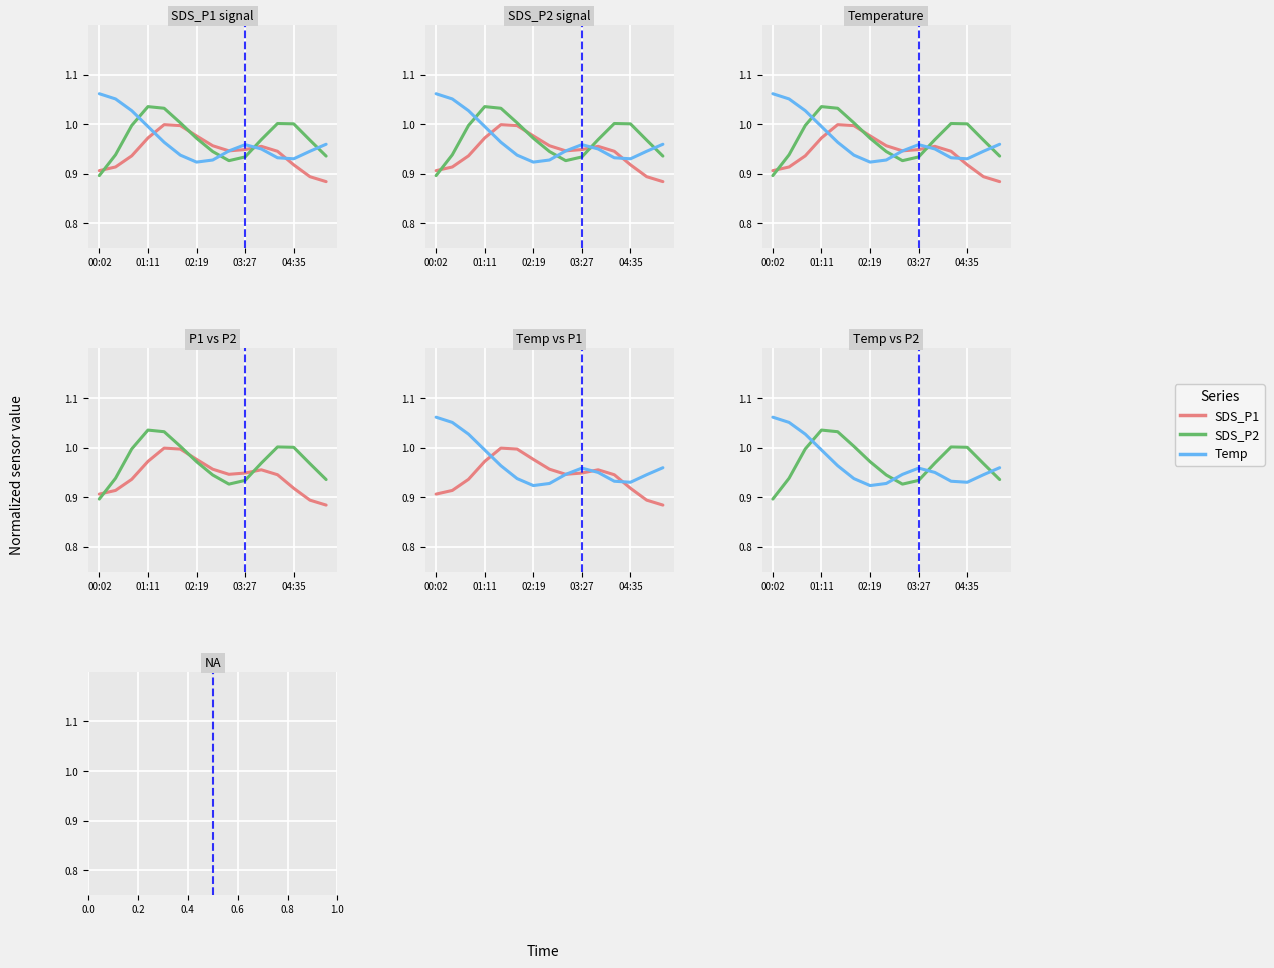

Rank the series at 03:27 from highest to lowest value.

Temp, SDS_P1, SDS_P2